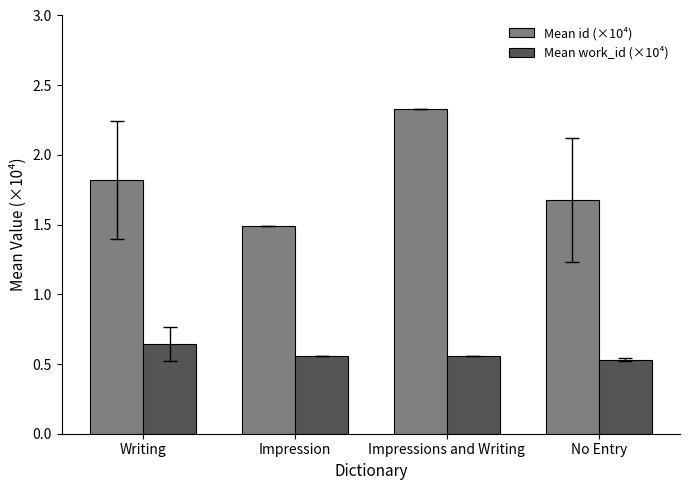

True or false: Mean id (×10⁴) has a value of 1.7 at No Entry.

True